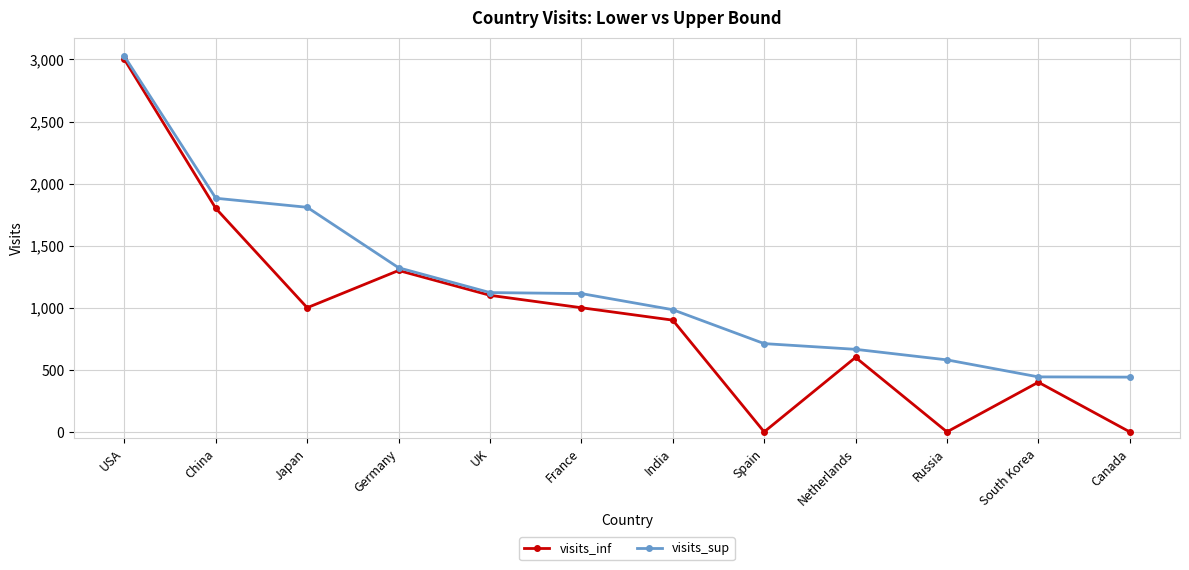

What is the total value across all series at USA?

6025